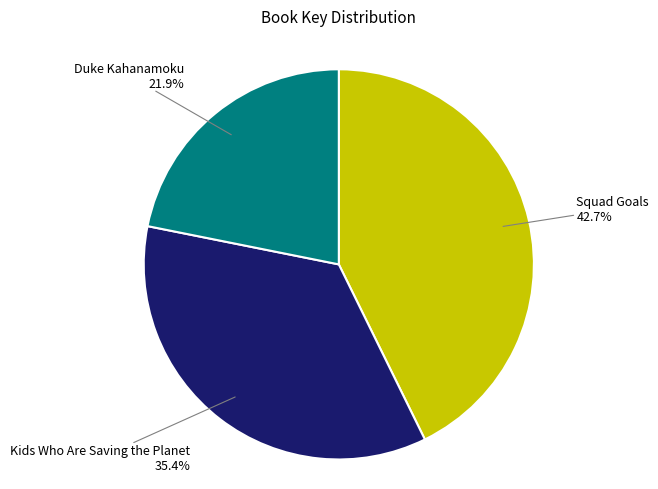

How many slices are in this pie chart?

3